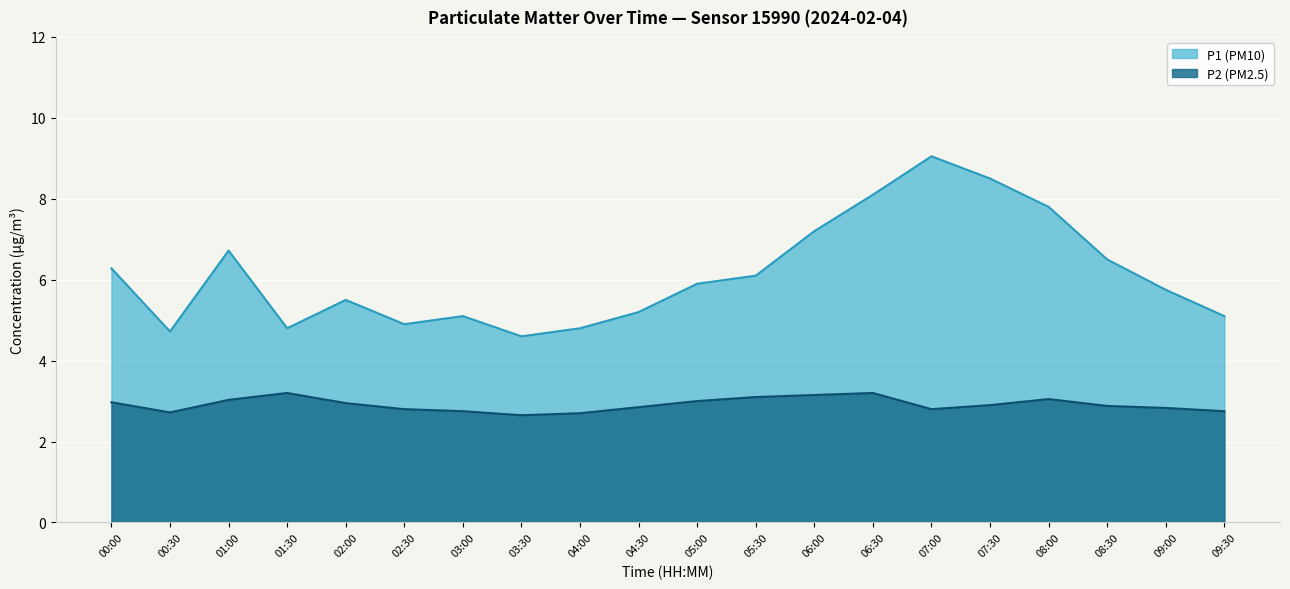

What is the difference between the second highest and second lowest values in the P1 (PM10) series?

3.8